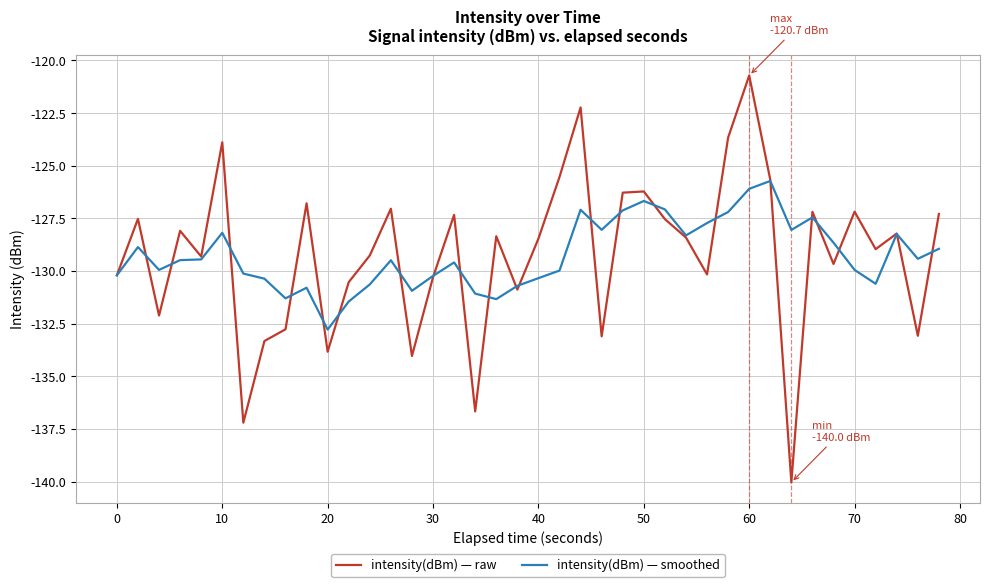

Which series has the widest spread of values?

intensity(dBm) — raw